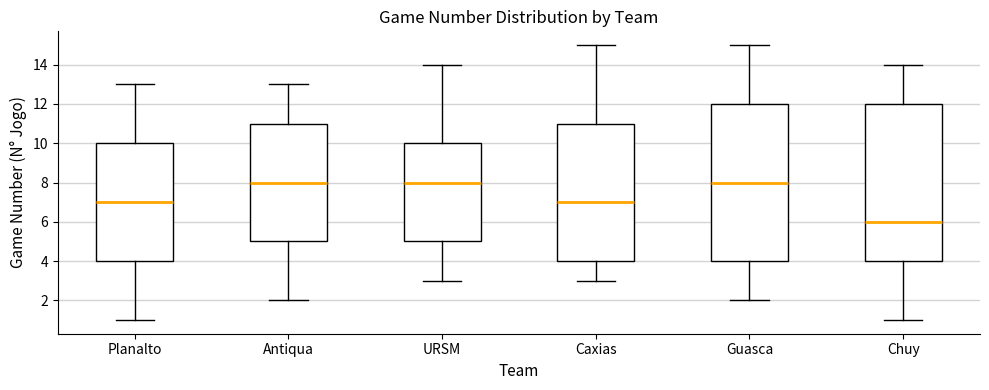

Where does the upper whisker of the box for URSM end on the y-axis? The values are not printed on the chart, so give them approximately, as read against the axis.

14